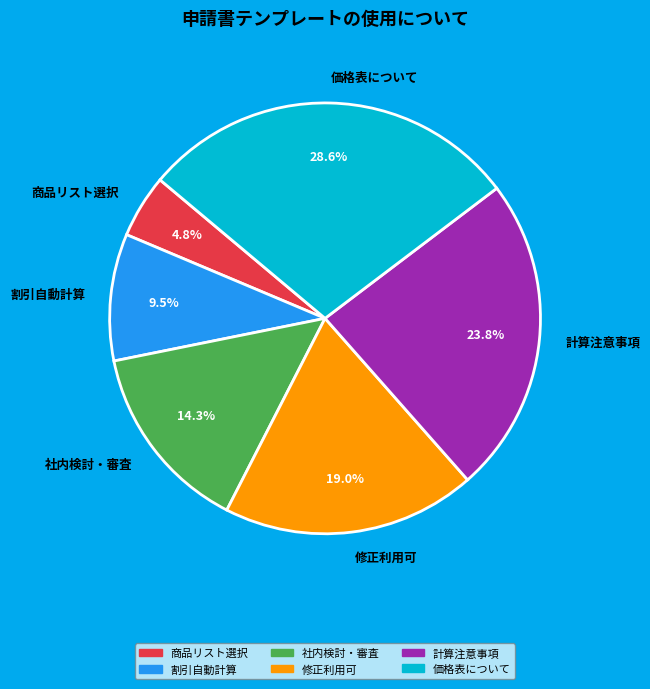

To the nearest percent, what is the average slice percentage?

17%